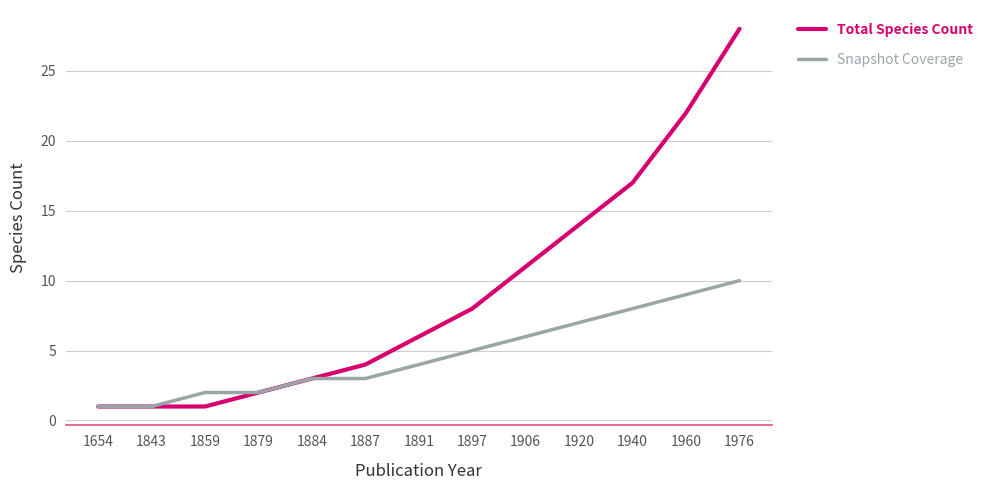

Which label corresponds to the largest value in the chart?

1976